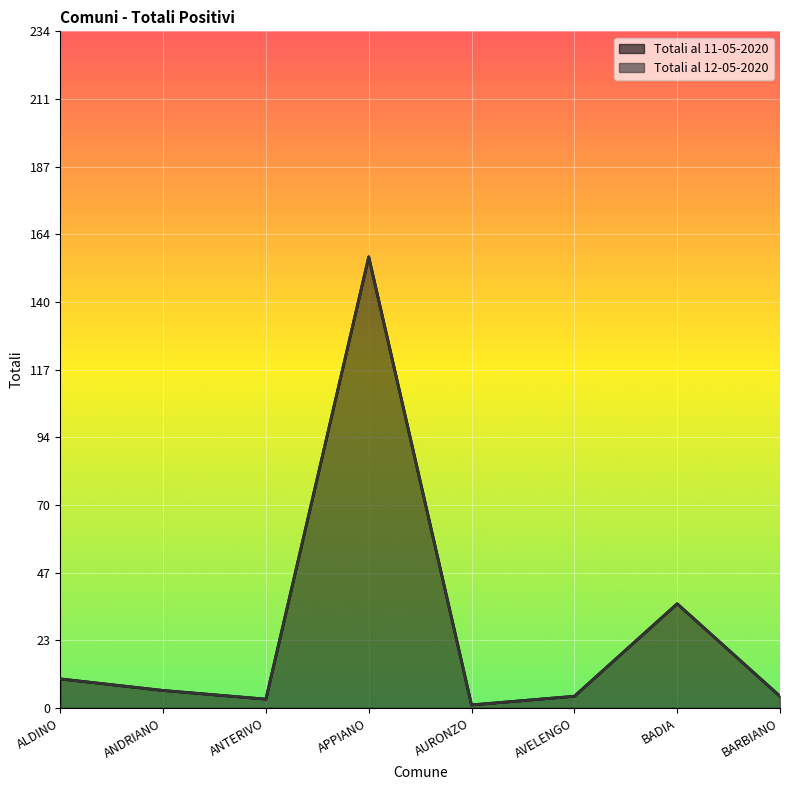

Rank the series by their maximum value, from highest to lowest.

Totali al 11-05-2020, Totali al 12-05-2020